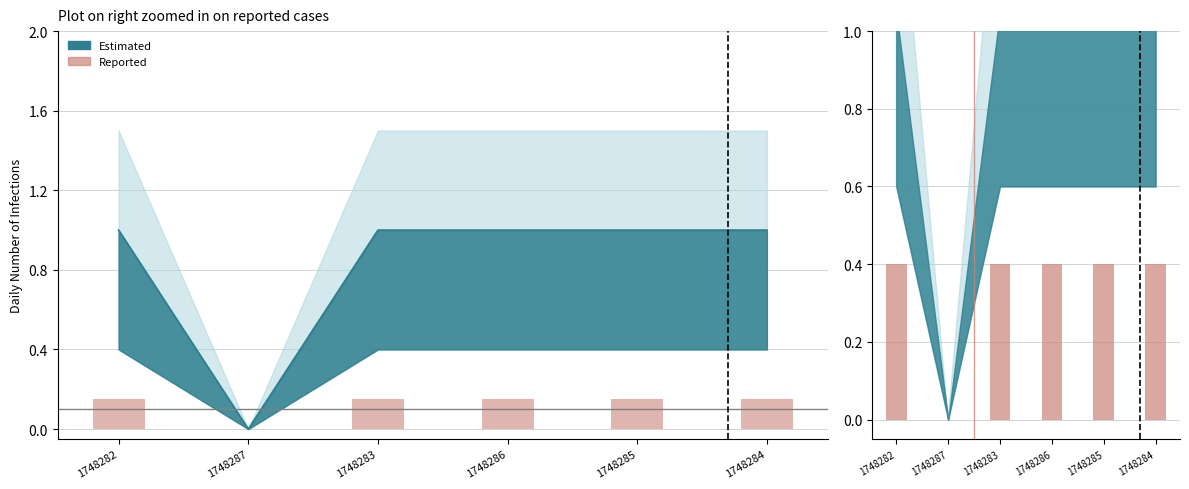

Rank the categories by value from highest to lowest.

1748282, 1748283, 1748286, 1748285, 1748284, 1748287